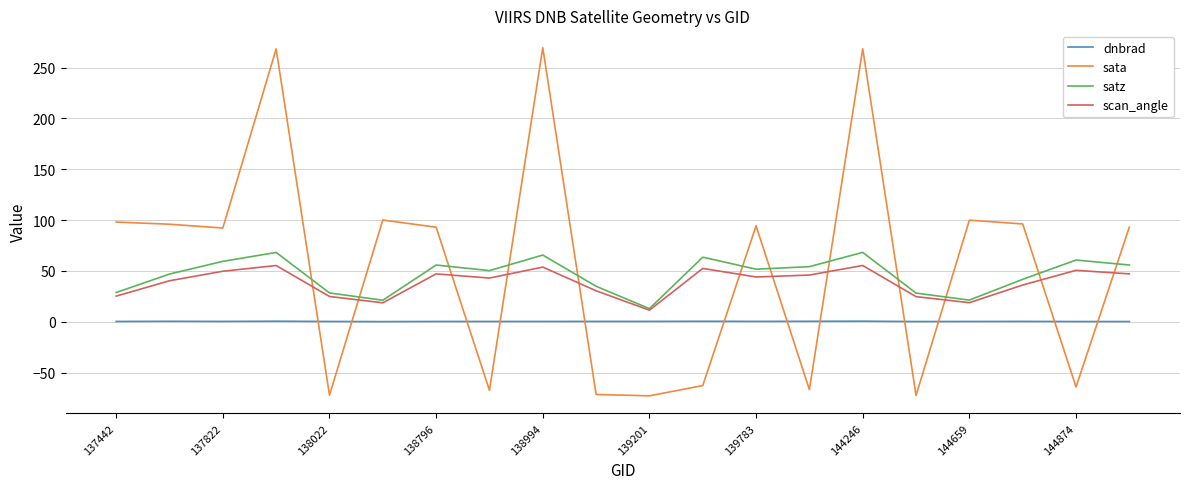

True or false: satz and dnbrad cross at least once.

False